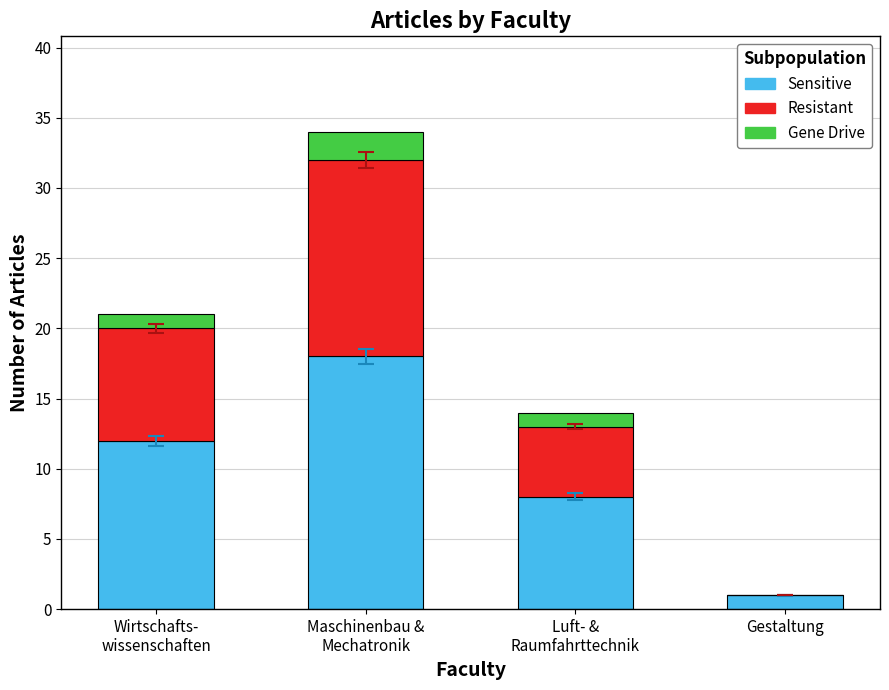

Is it true that Sensitive equals 1 at Gestaltung?

True